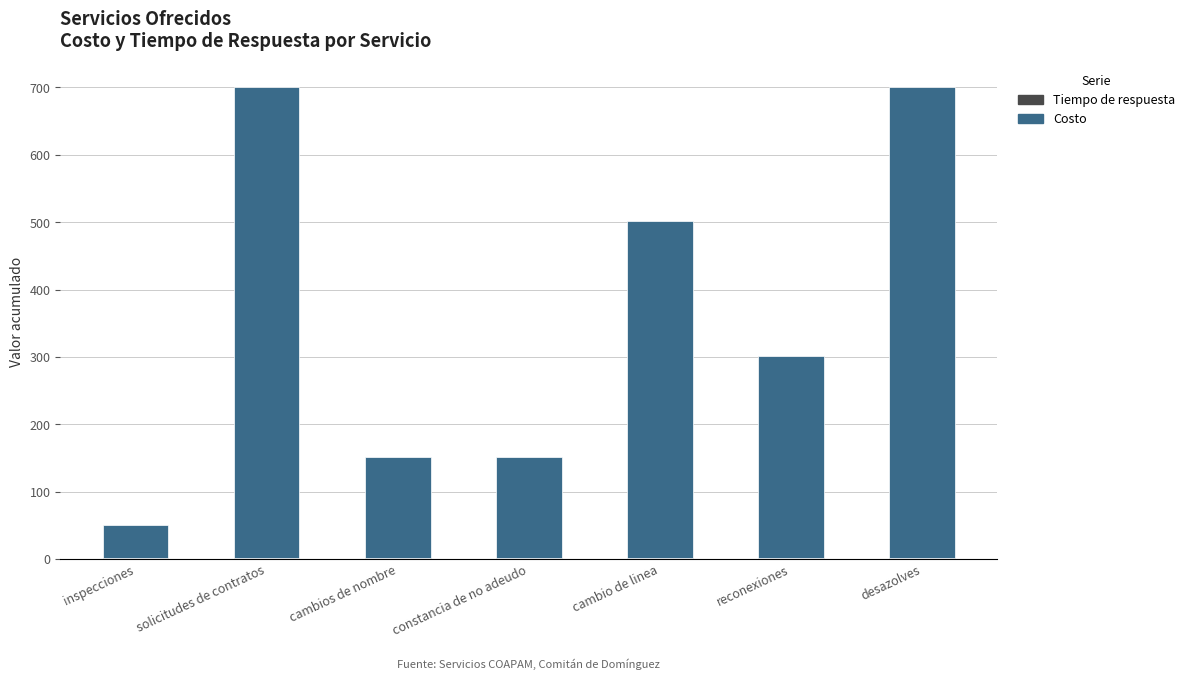

Is it true that Tiempo de respuesta equals 1 at constancia de no adeudo?

False